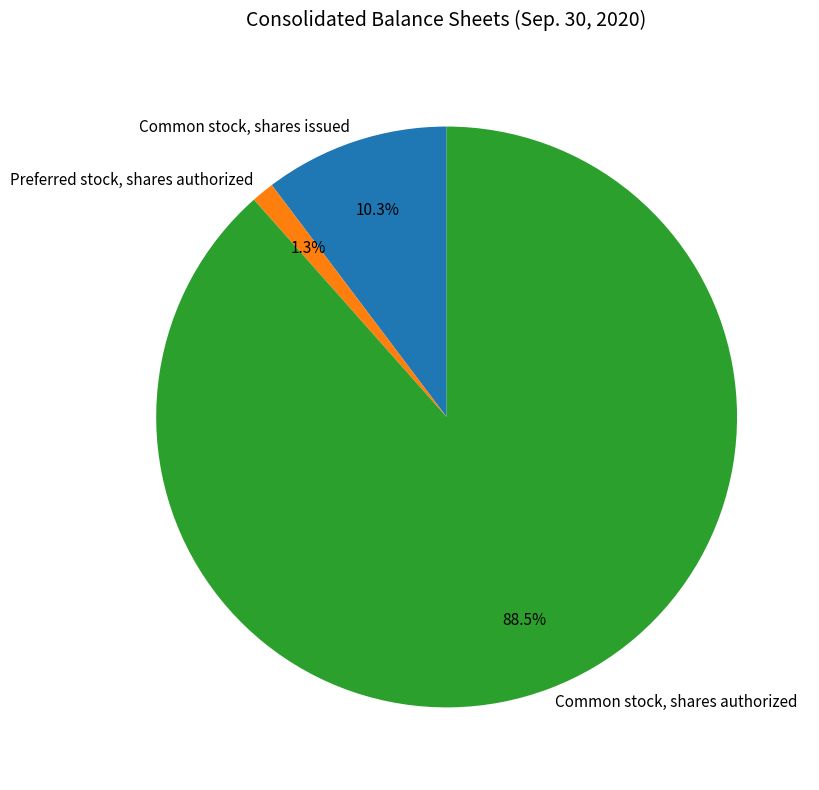

What percentage is the Common stock, shares issued slice, to the nearest percent?

10%